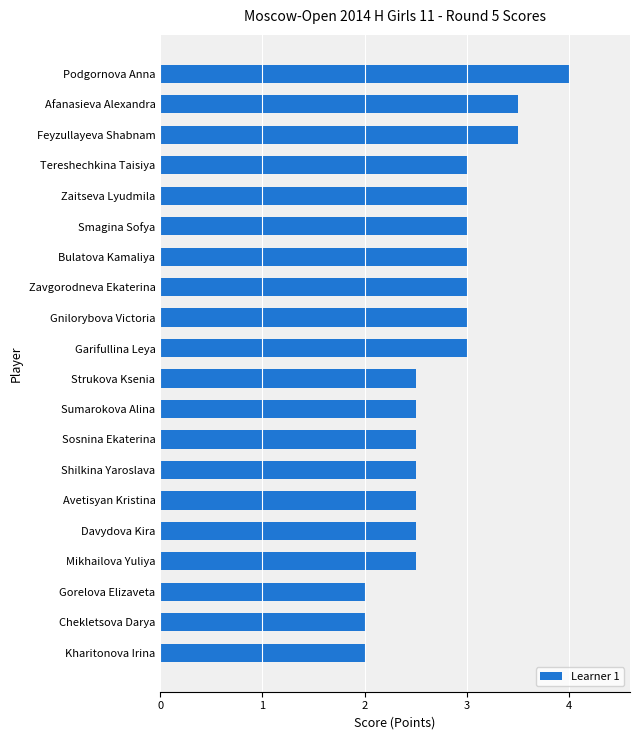

What is the difference between the second highest and minimum values?

1.5